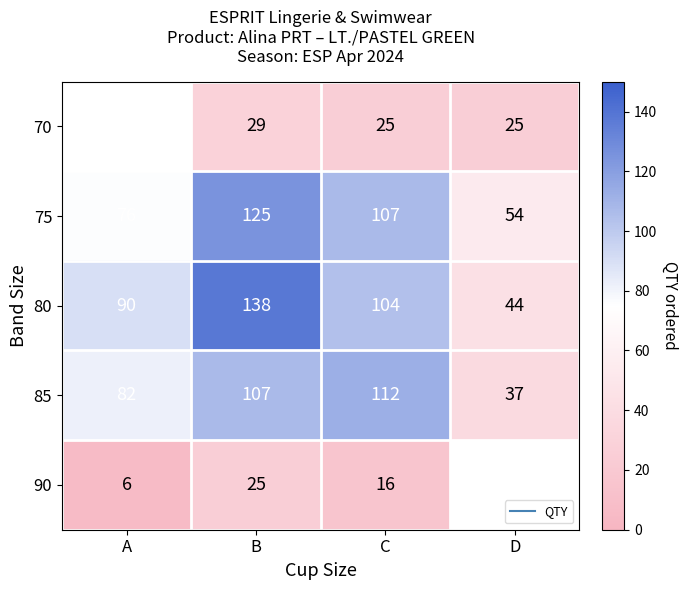

Which category has the highest value across all series?

B